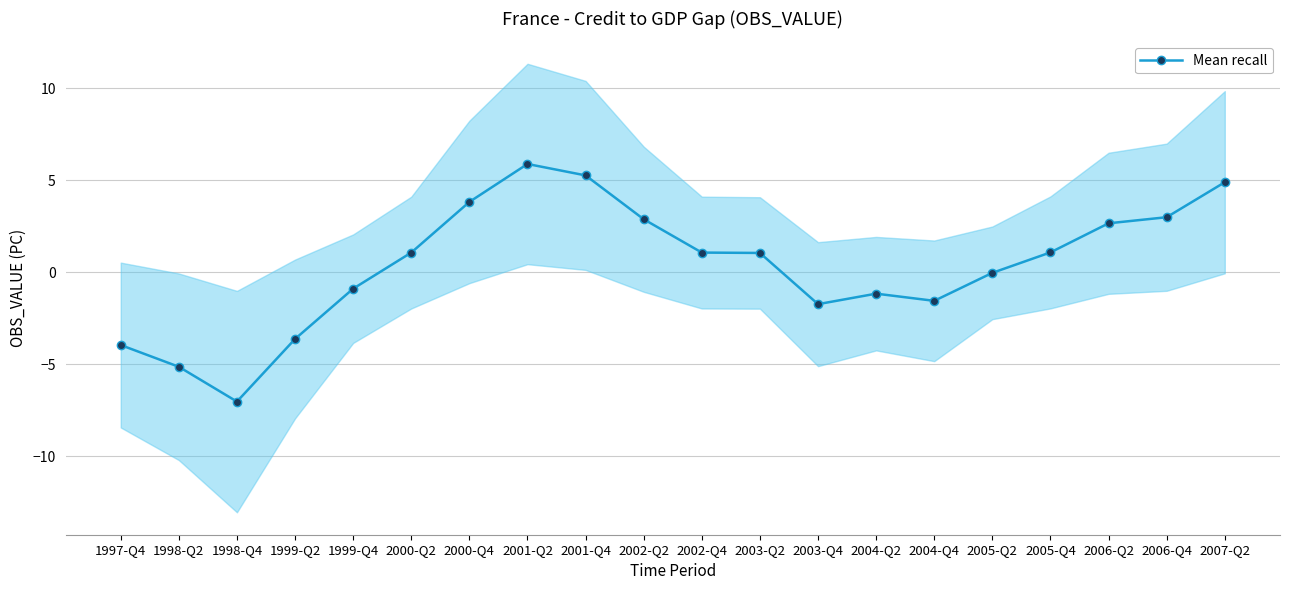

Approximately how many times larger is the value at 2003-Q2 compared to 2007-Q2?

0.2